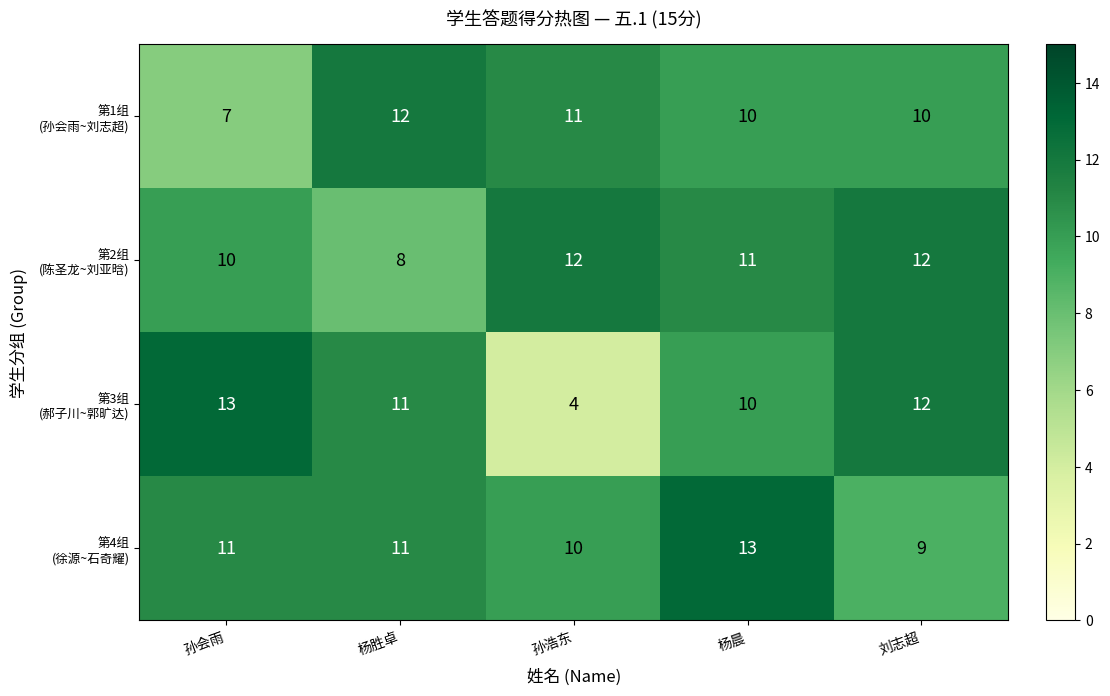

At which category is the sum across all series the highest?

杨晨